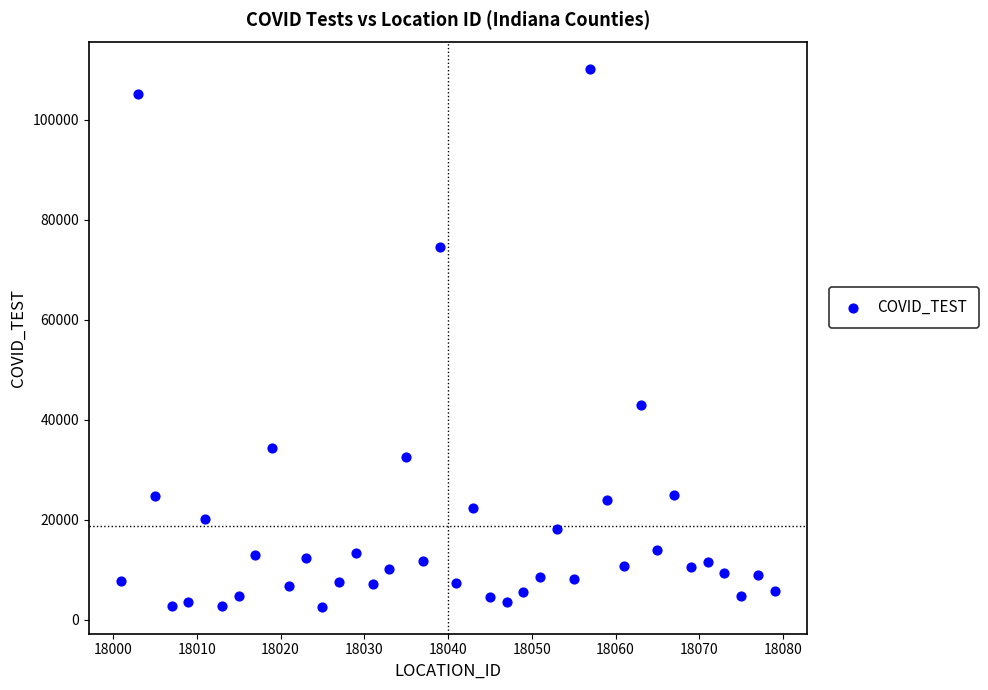

What Y value in the scatter plot is closest to 56334?

43002